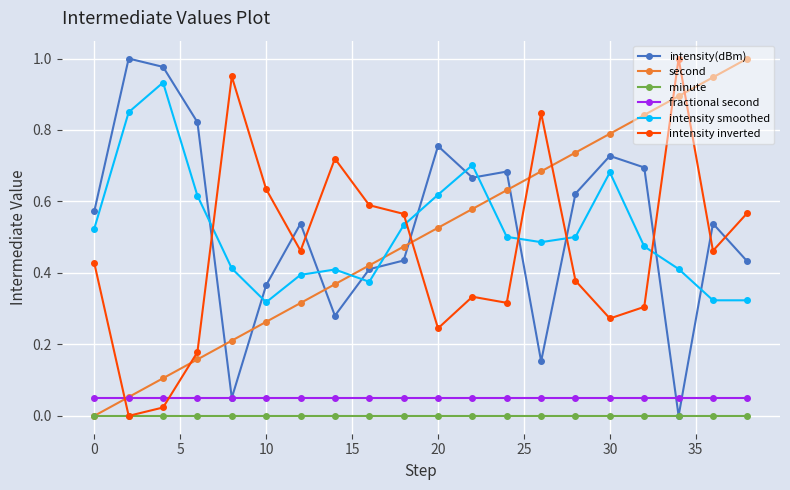

How many times do intensity inverted and intensity smoothed cross each other?

5